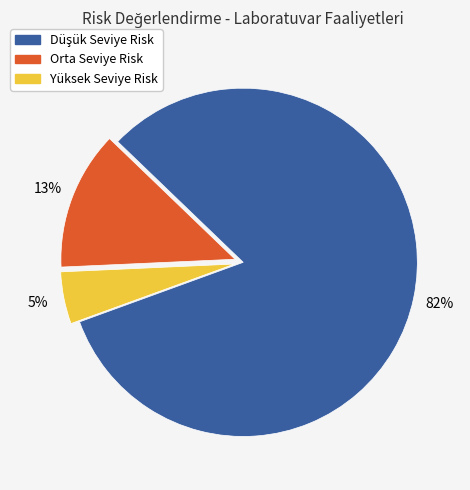

What is the smallest slice in the pie chart?

Yüksek Seviye Risk